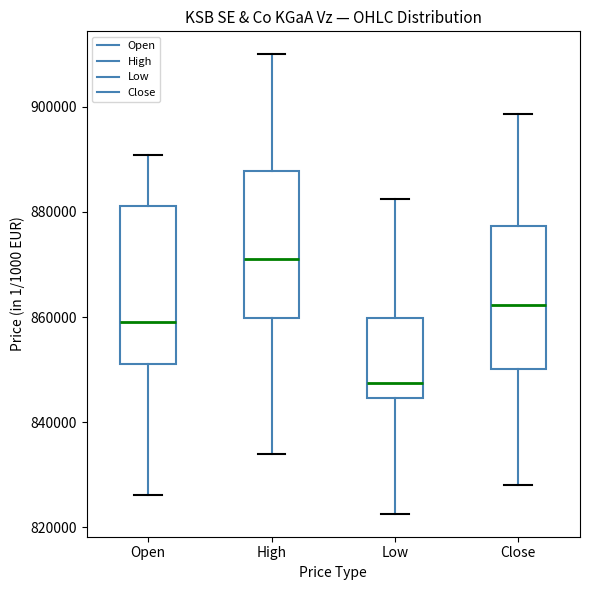

Reading left to right, read every box against the y-axis: the position of its median line, the range the box covers, and the ends of its whiskers. The values are not printed on the chart, so give them approximately, as read against the axis.

Open: median 860000, box 852000 to 882000, whiskers 826000 to 890000
High: median 872000, box 860000 to 888000, whiskers 834000 to 910000
Low: median 848000, box 844000 to 860000, whiskers 822000 to 882000
Close: median 862000, box 850000 to 878000, whiskers 828000 to 898000